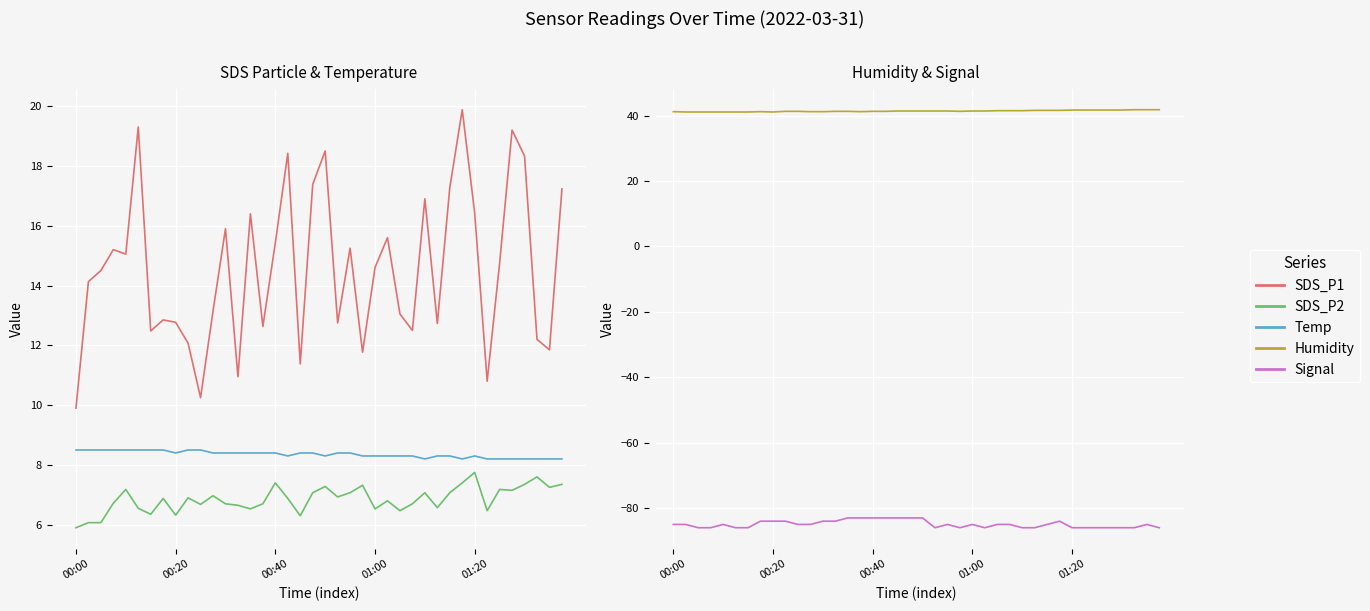

True or false: Humidity and SDS_P2 cross at least once.

False